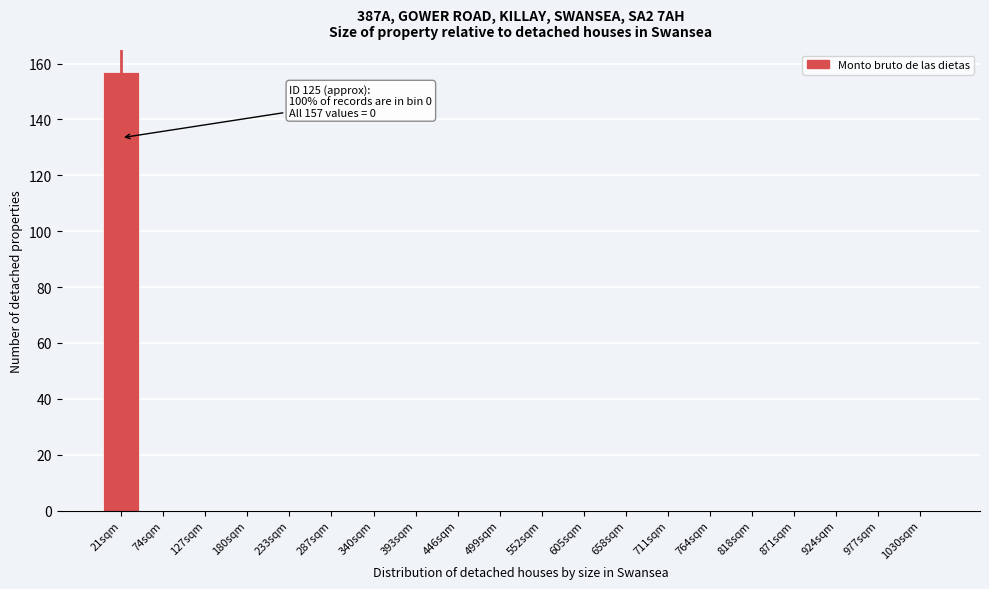

Reading left to right, list all the values displayed in this chart.

21sqm=157	74sqm=0	127sqm=0	180sqm=0	233sqm=0	287sqm=0	340sqm=0	393sqm=0	446sqm=0	499sqm=0	552sqm=0	605sqm=0	658sqm=0	711sqm=0	764sqm=0	818sqm=0	871sqm=0	924sqm=0	977sqm=0	1030sqm=0